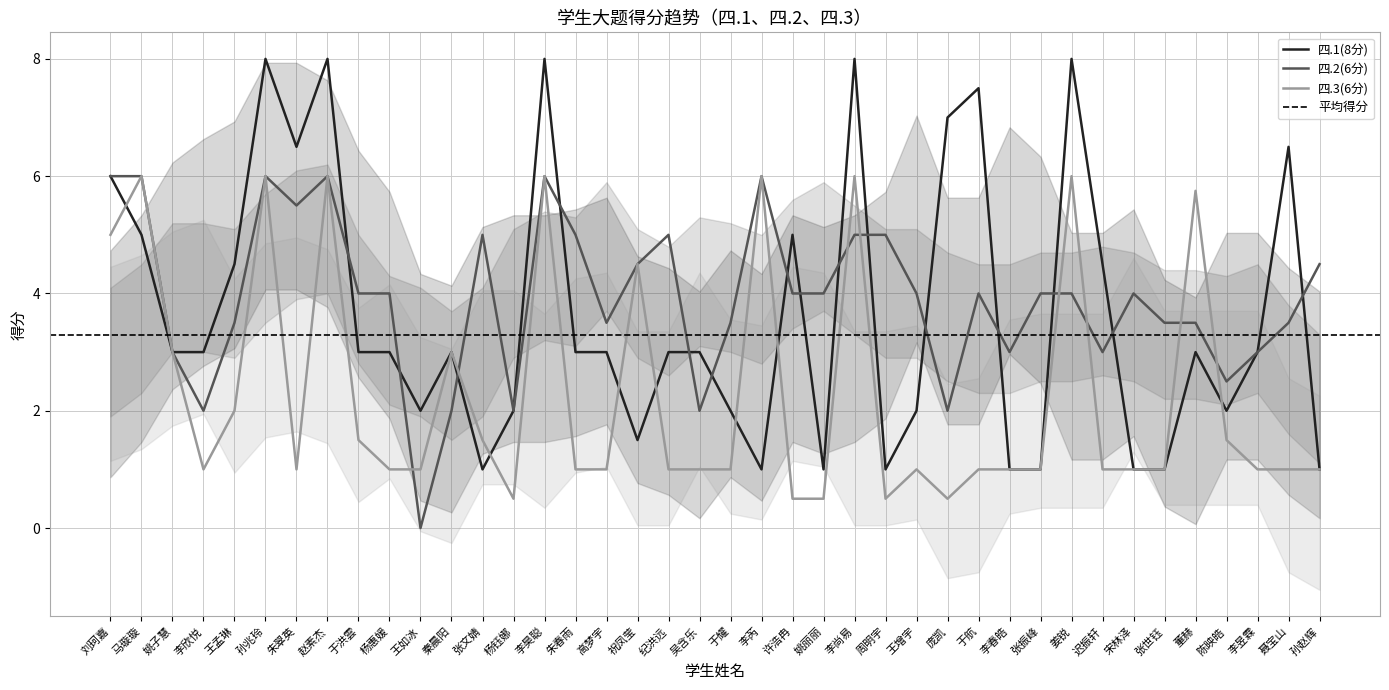

At which label is 四.1(8分) closest to 4?

王孟琳